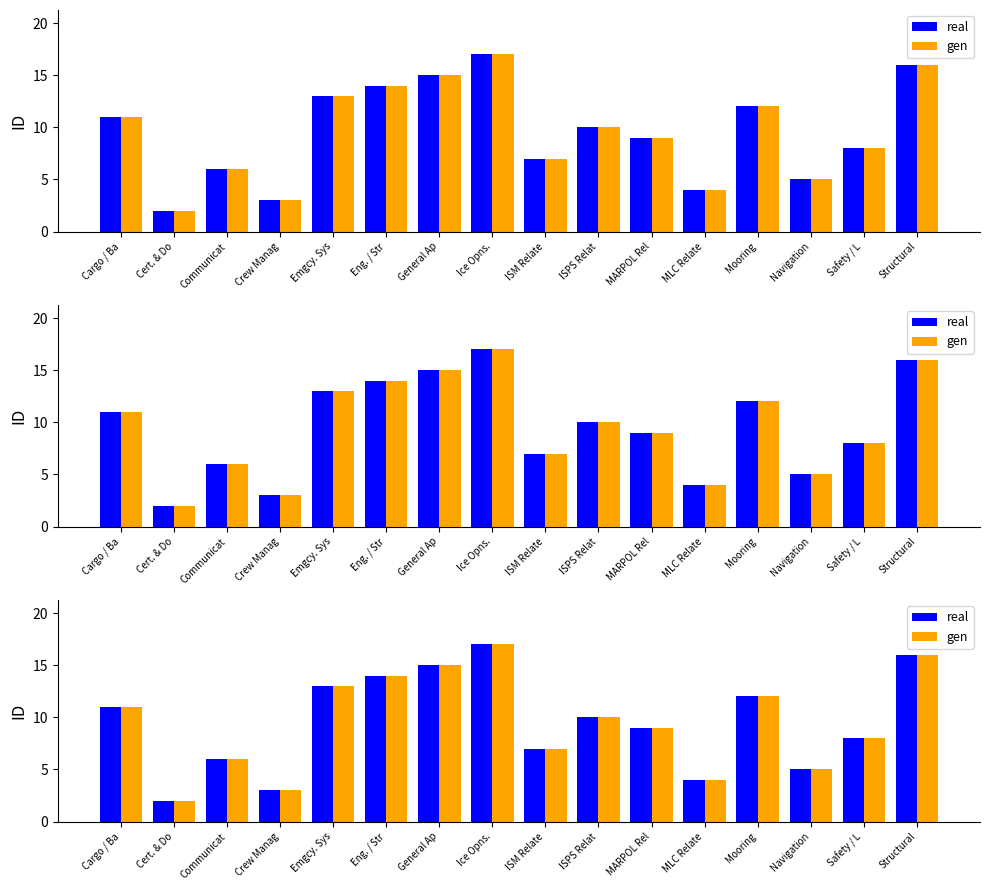

How many groups of bars are there?

16